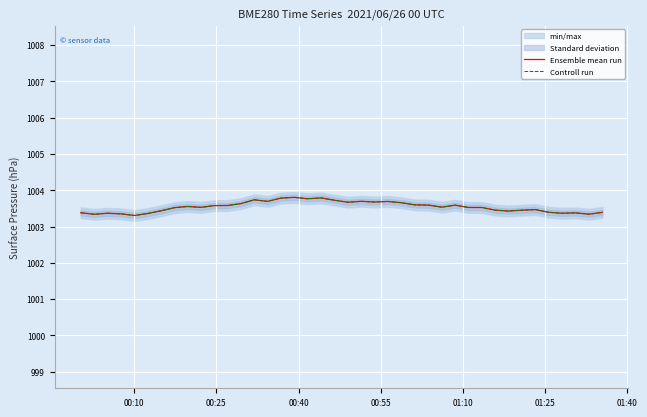

Which series has the largest total across all categories?

Ensemble mean run